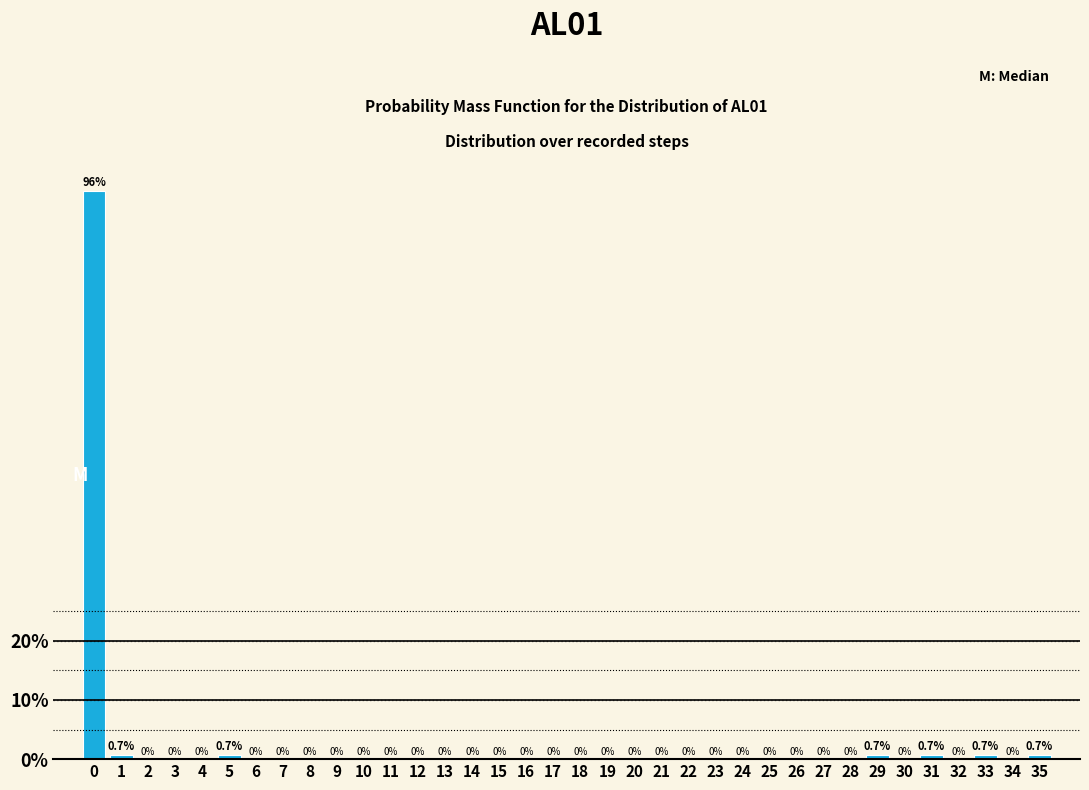

Reading left to right, extract all data points from this chart.

0=96.0	1=0.7	2=0.0	3=0.0	4=0.0	5=0.7	6=0.0	7=0.0	8=0.0	9=0.0	10=0.0	11=0.0	12=0.0	13=0.0	14=0.0	15=0.0	16=0.0	17=0.0	18=0.0	19=0.0	20=0.0	21=0.0	22=0.0	23=0.0	24=0.0	25=0.0	26=0.0	27=0.0	28=0.0	29=0.7	30=0.0	31=0.7	32=0.0	33=0.7	34=0.0	35=0.7